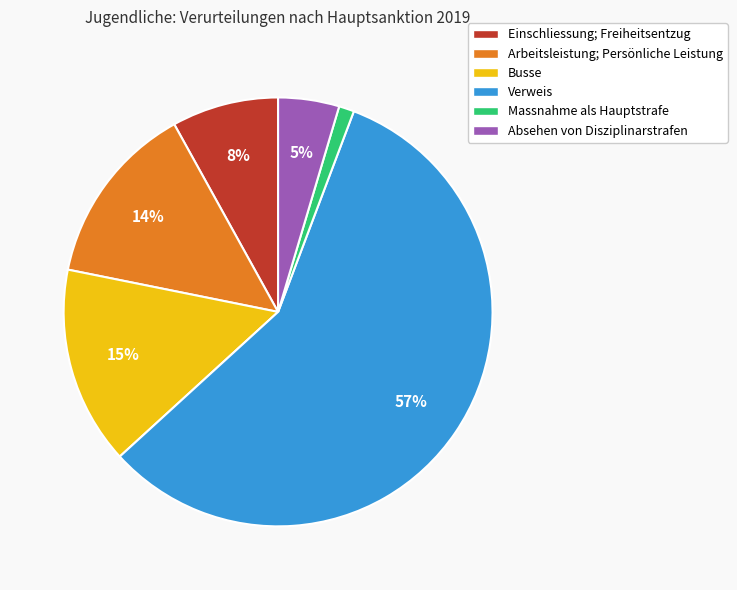

How many slices are in this pie chart?

6